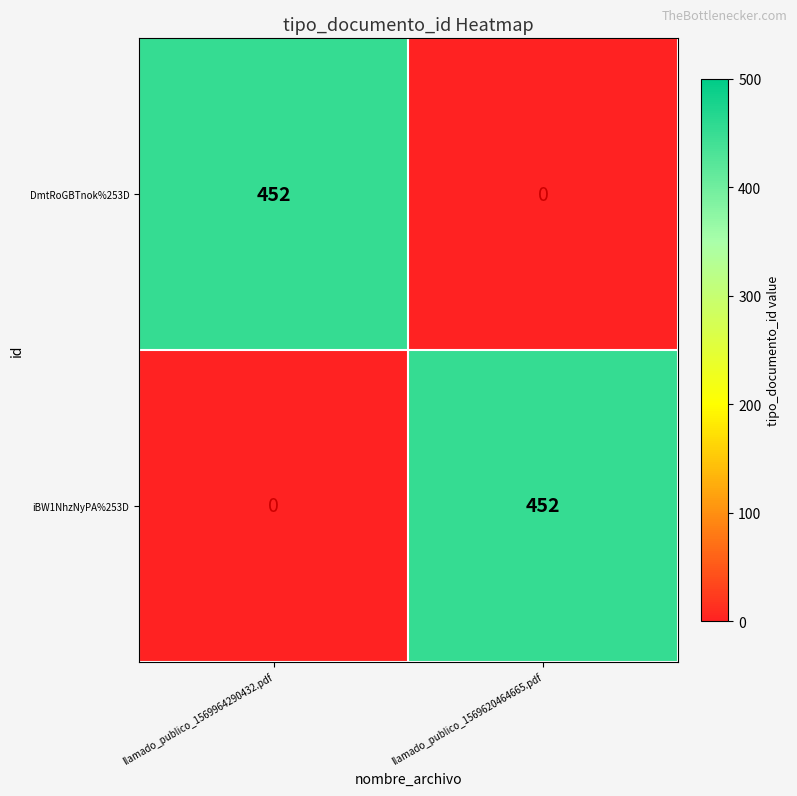

Count the number of categories in the chart.

2